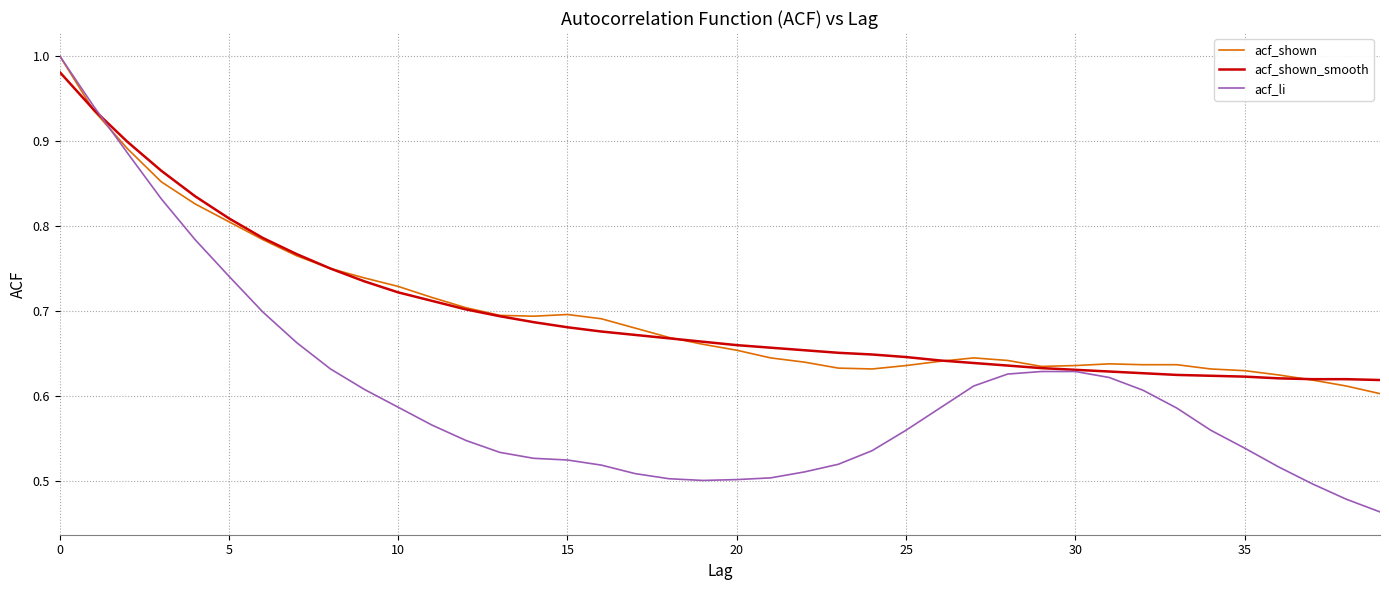

At which label does acf_li reach its minimum?

39